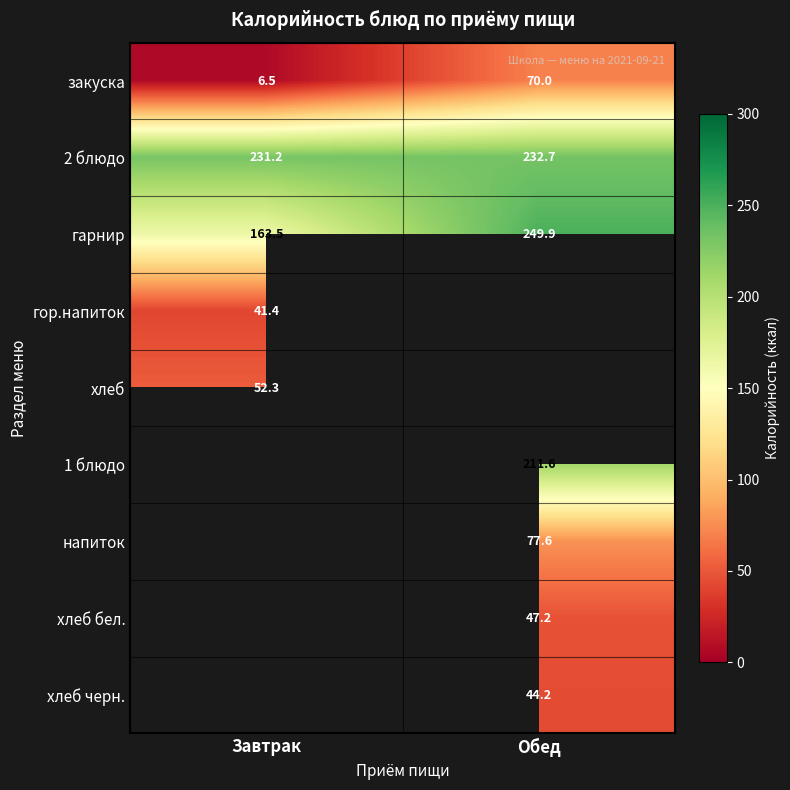

How many series are shown in this chart?

9